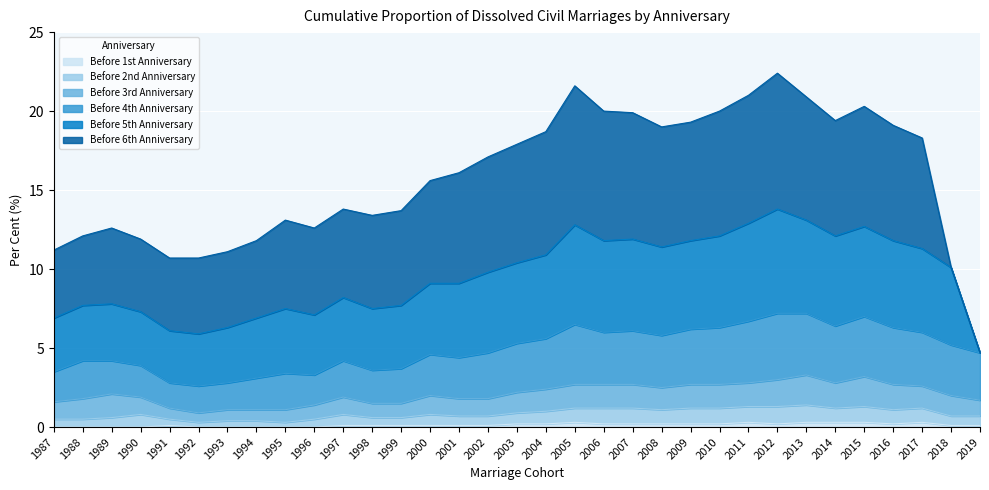

Is it true that Before 4th Anniversary equals 3.9 at 1990?

True